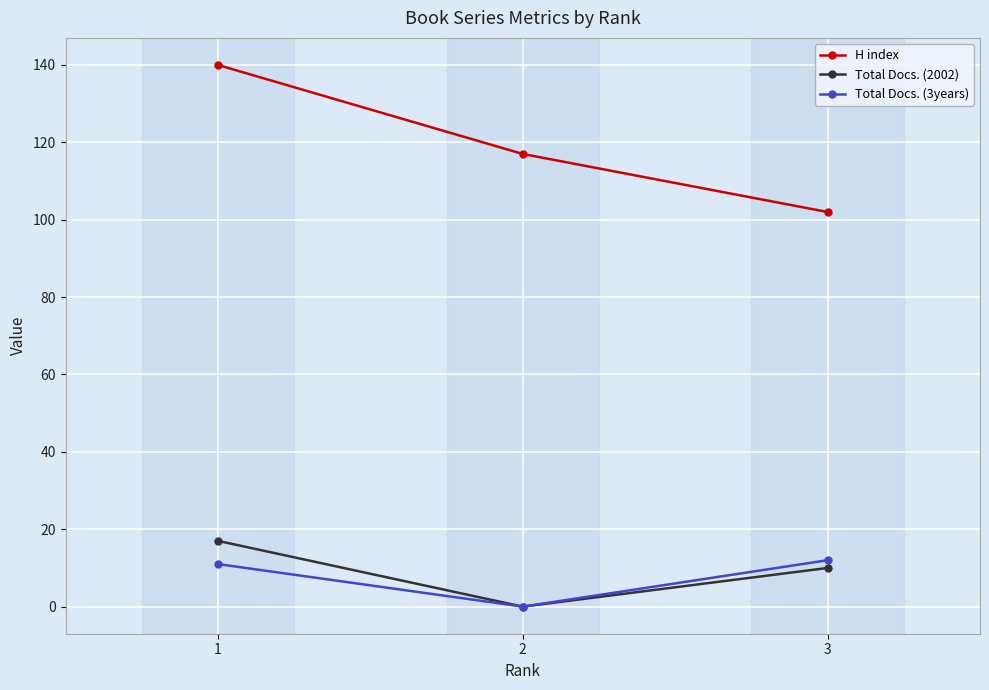

At which category is the sum across all series the highest?

1